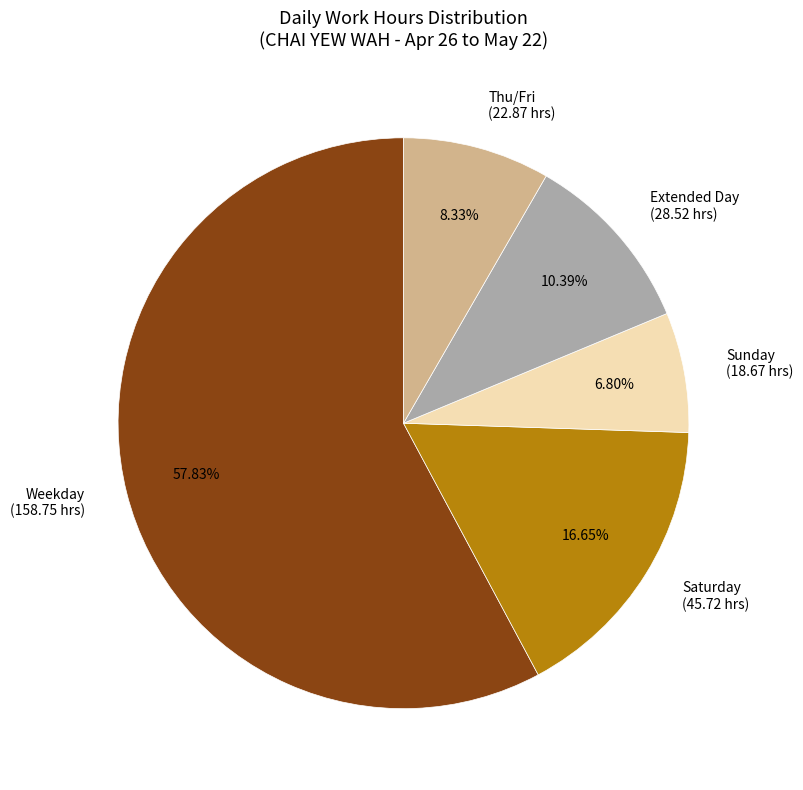

How many slices are in this pie chart?

5